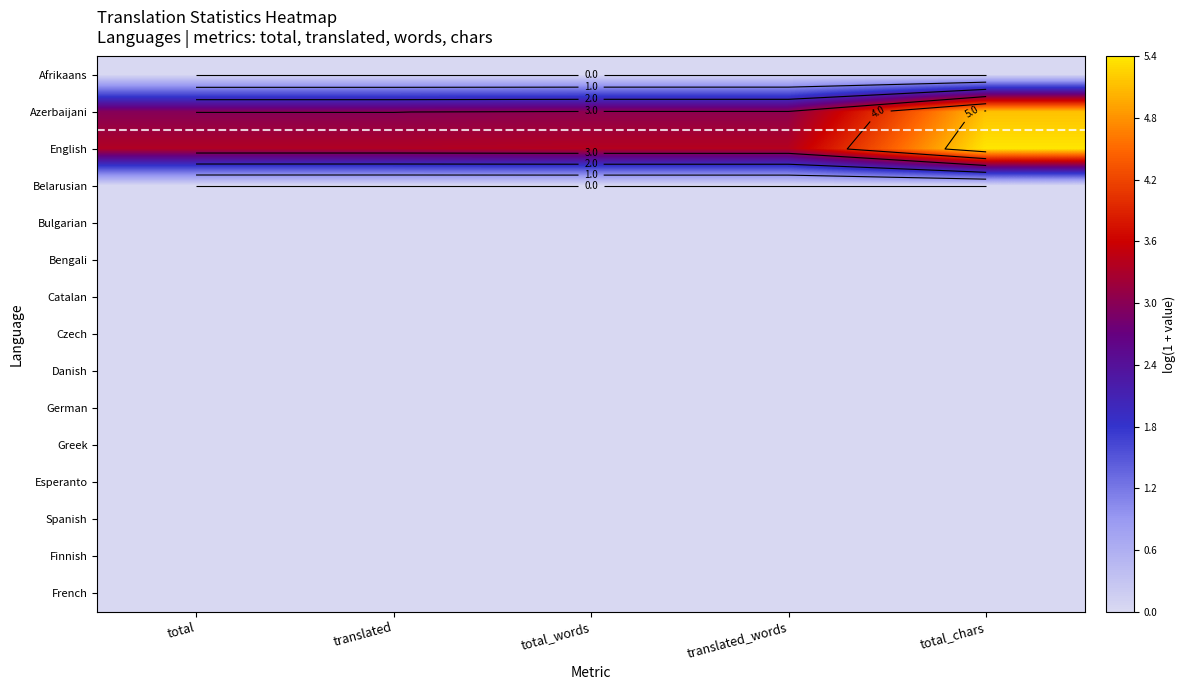

List the series in order of their peak value, highest first.

English, Azerbaijani, Afrikaans, Belarusian, Bulgarian, Bengali, Catalan, Czech, Danish, German, Greek, Esperanto, Spanish, Finnish, French